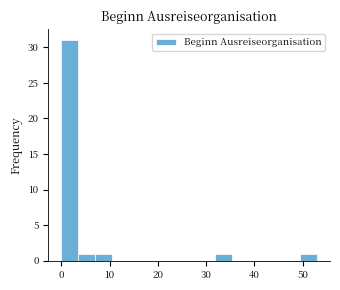

Read against the x-axis, roughly where is the centre of the tallest bar?

2